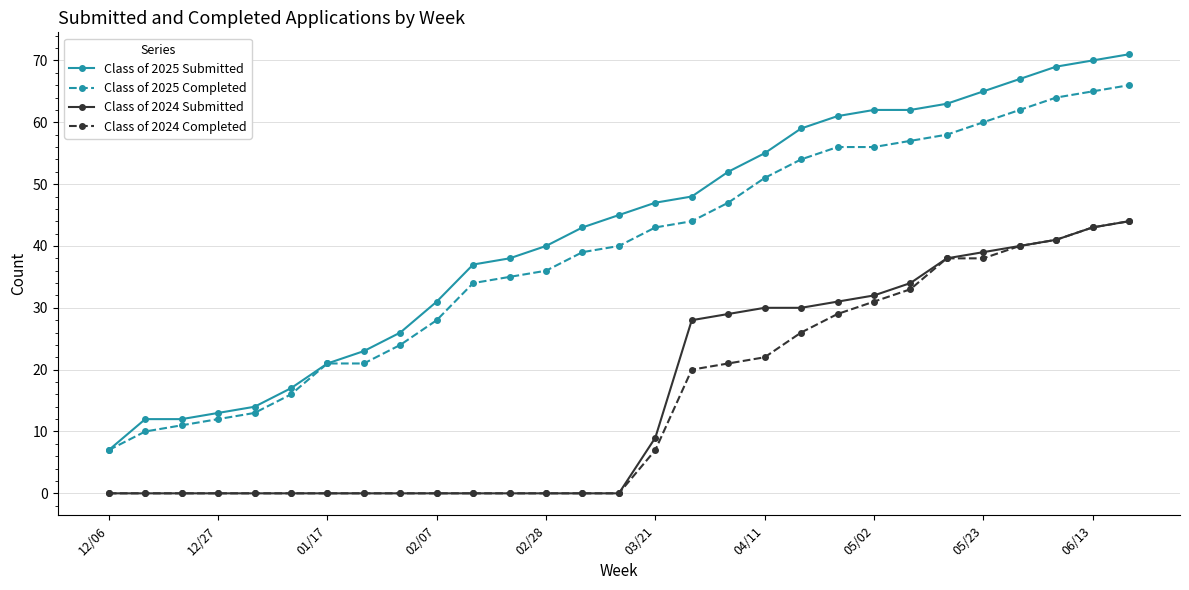

Which series has the largest total across all categories?

Class of 2025 Submitted